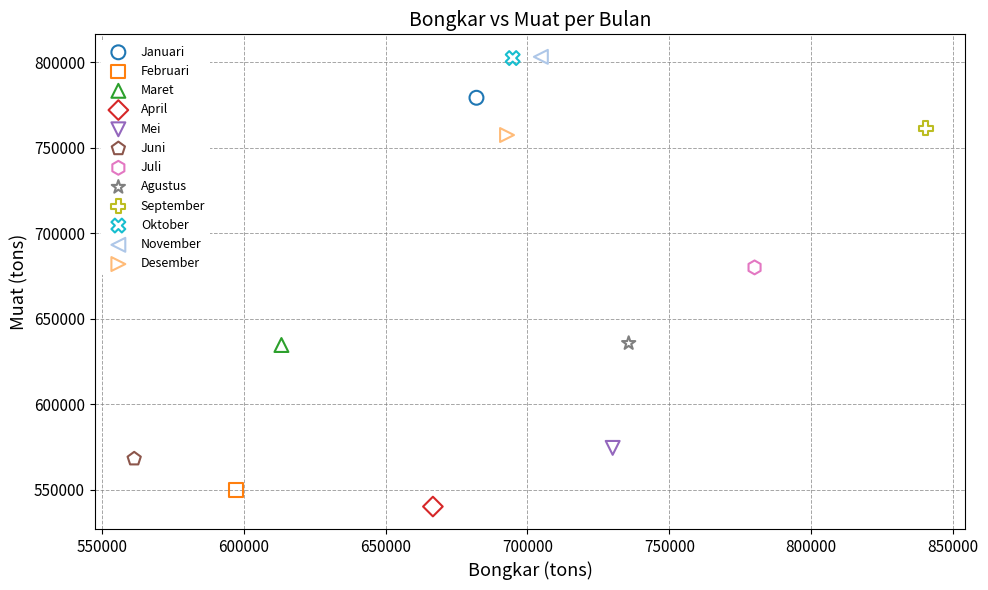

What are all the series names shown in the legend?

Januari, Februari, Maret, April, Mei, Juni, Juli, Agustus, September, Oktober, November, Desember